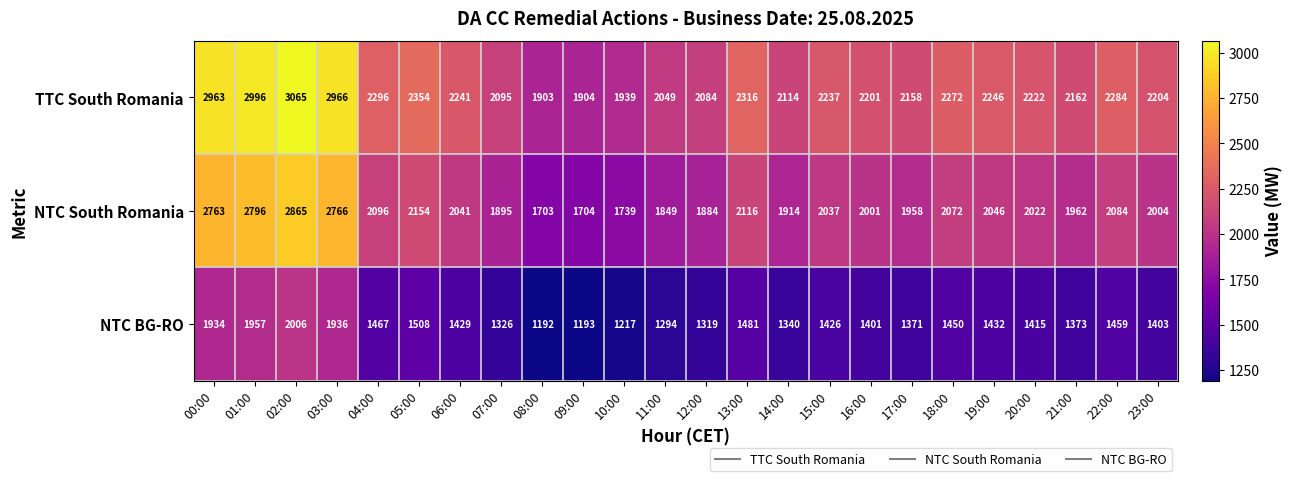

What is the sum of all TTC South Romania values?

55271